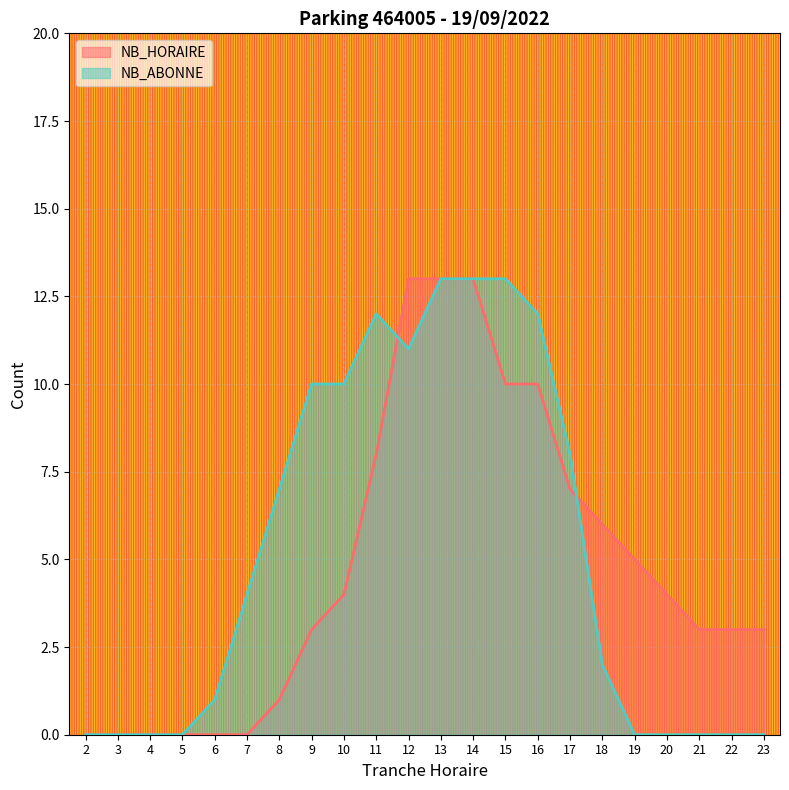

Rank the series by their average value, from lowest to highest.

NB_HORAIRE, NB_ABONNE